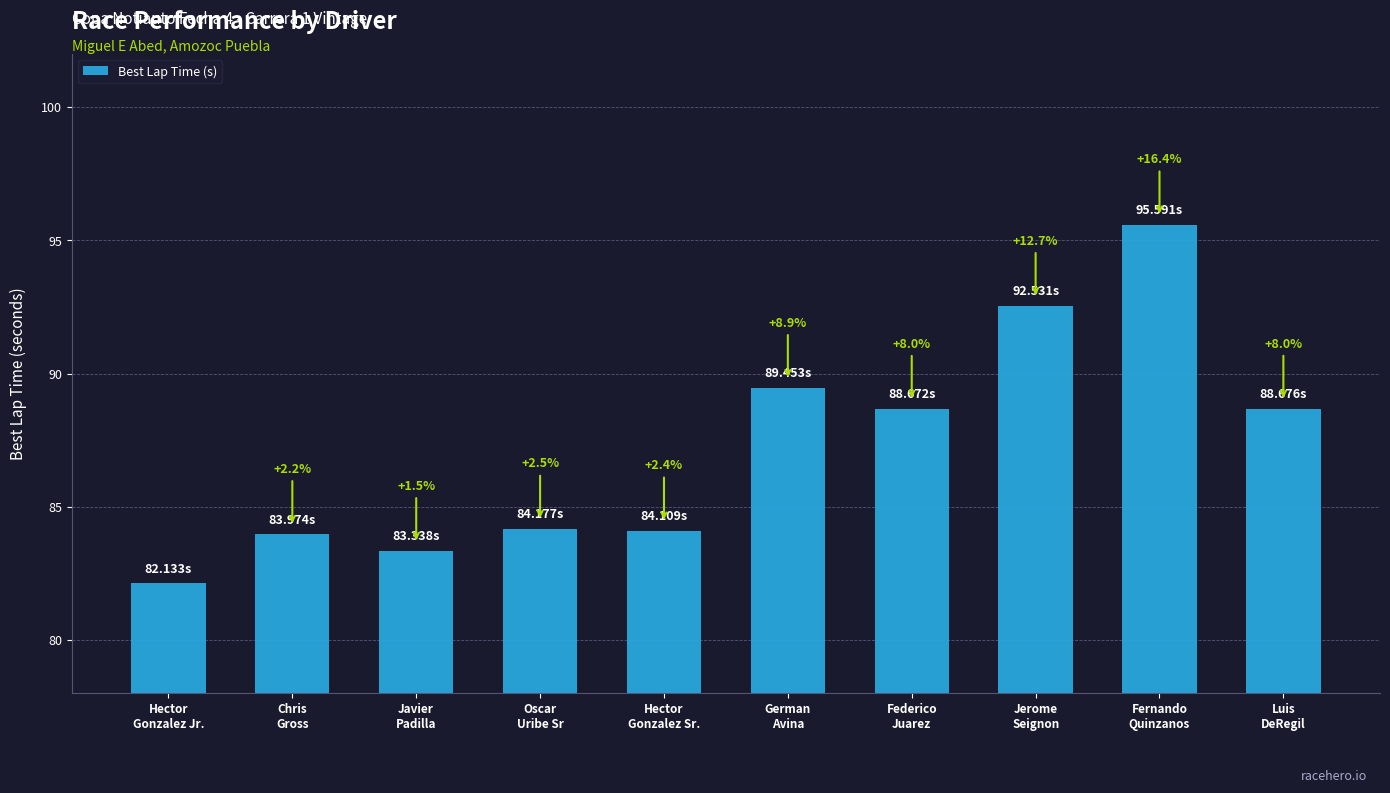

Are the bars horizontal?

No